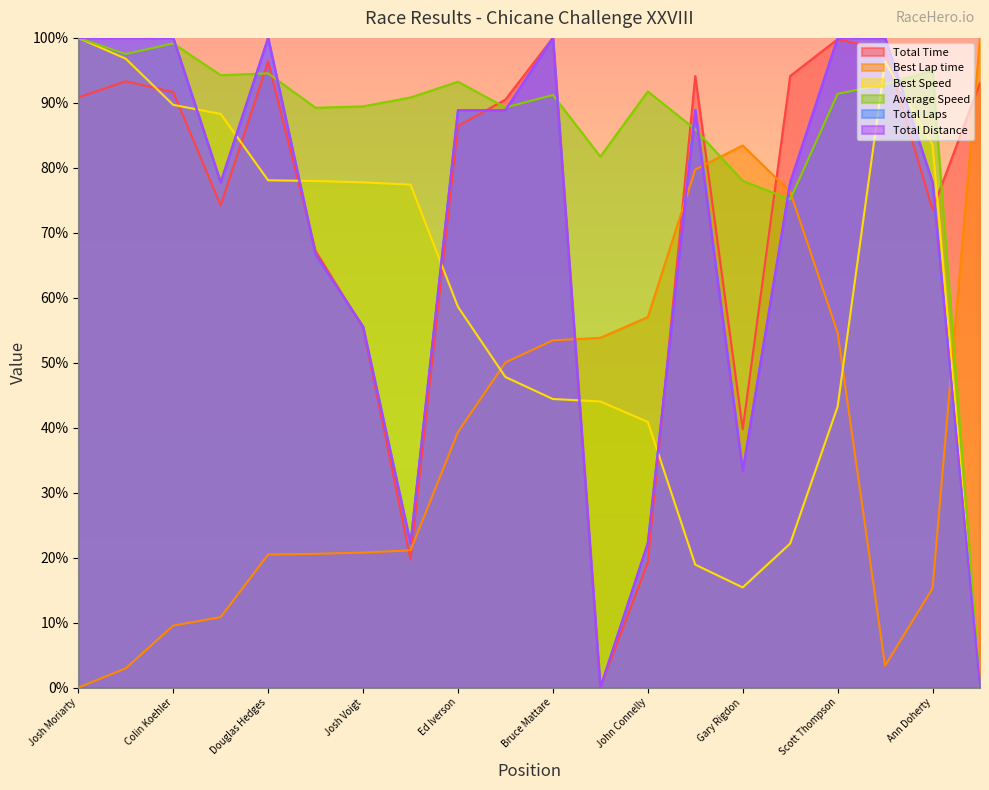

Which series has the largest range (max minus min)?

Total Time